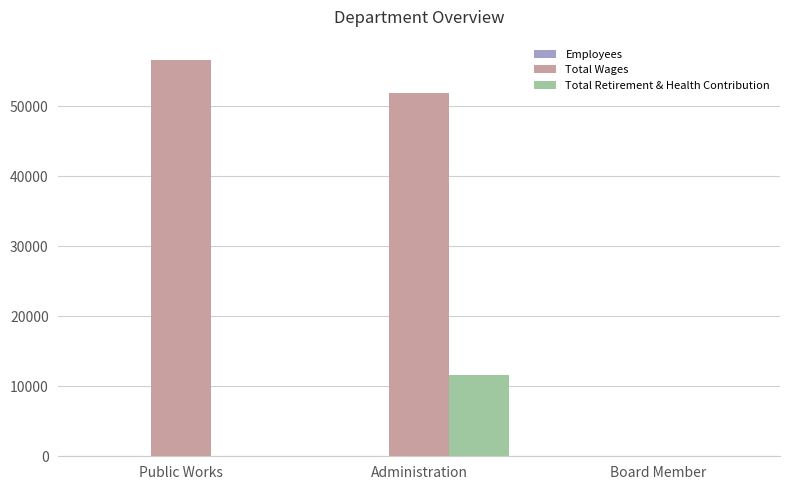

What is the highest value of the Total Wages series?

56647